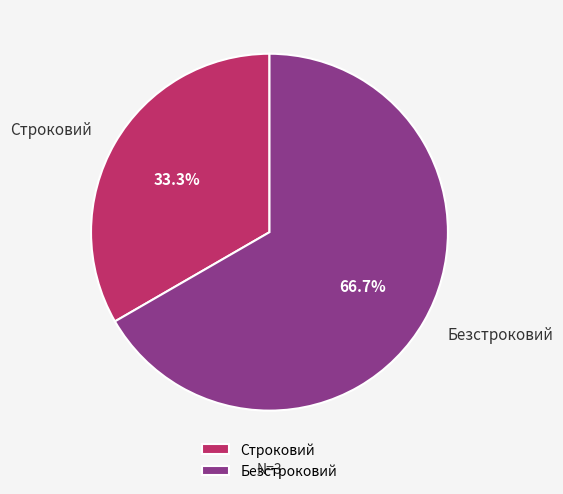

Which category accounts for the majority?

Безстроковий